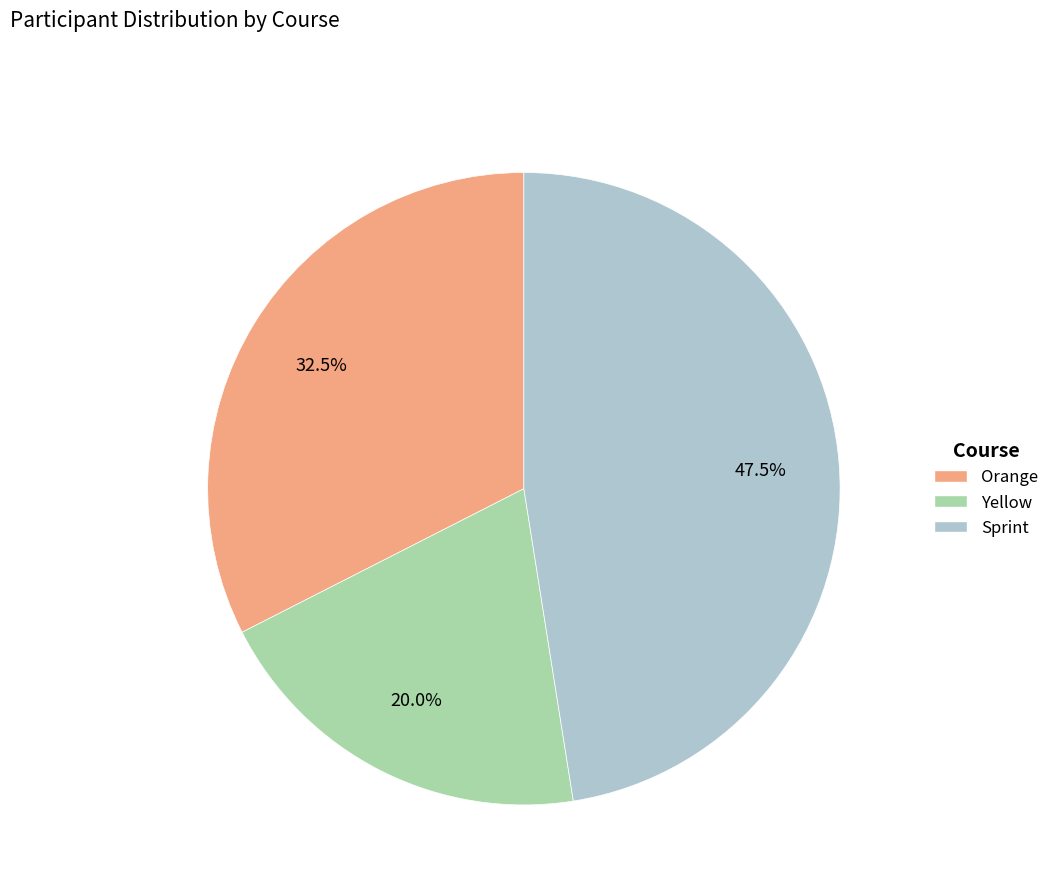

Does any single category account for the majority?

No